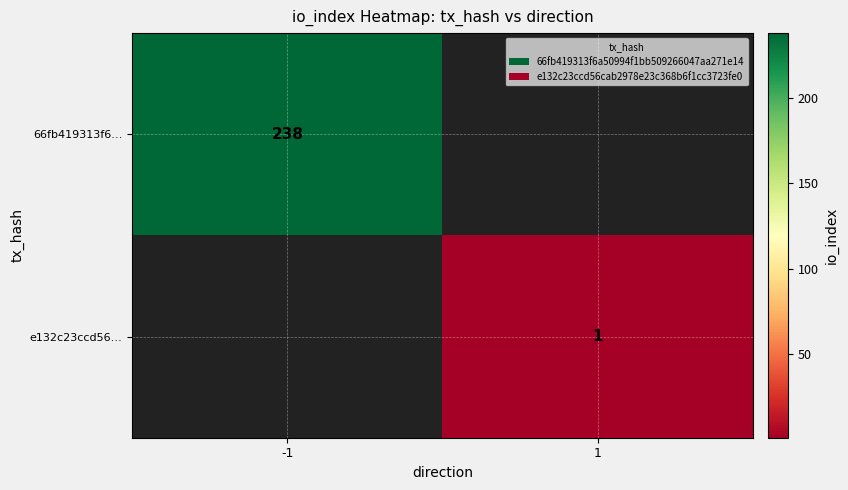

Is the value of e132c23ccd56… at 1 greater than the value of 66fb419313f6… at -1?

No